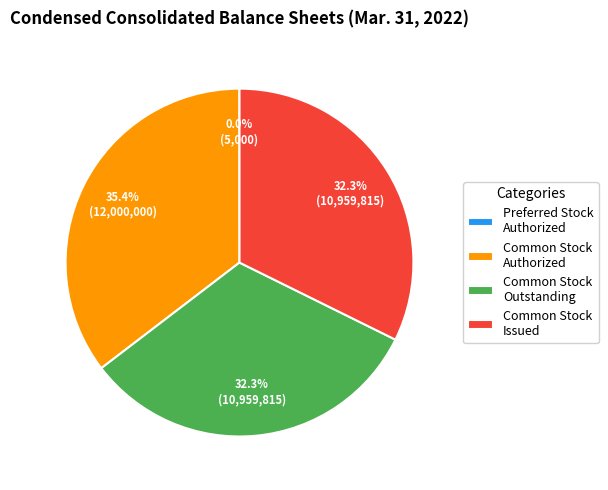

Which slice is the largest?

Common Stock Authorized